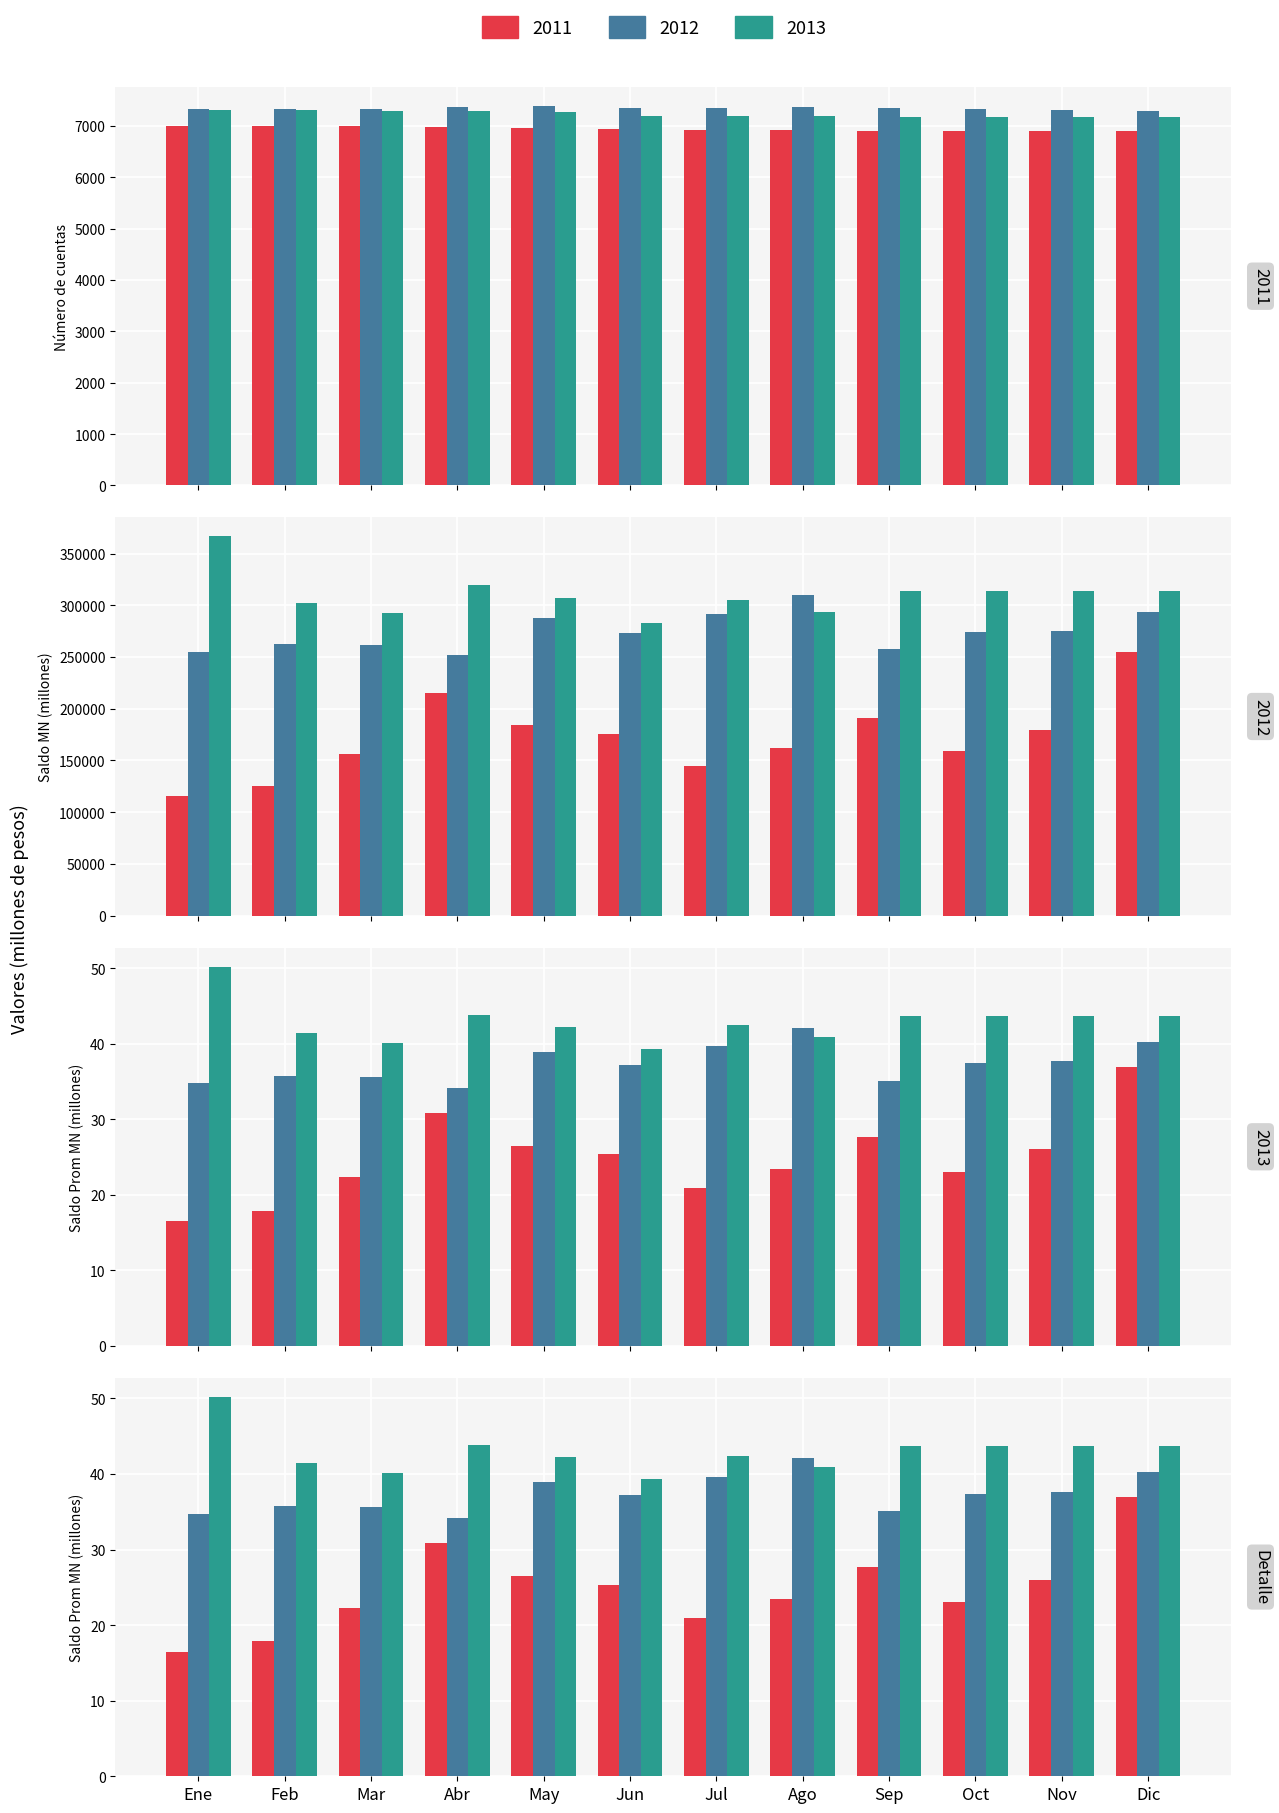

At which category does the chart reach its minimum across all series?

Sep